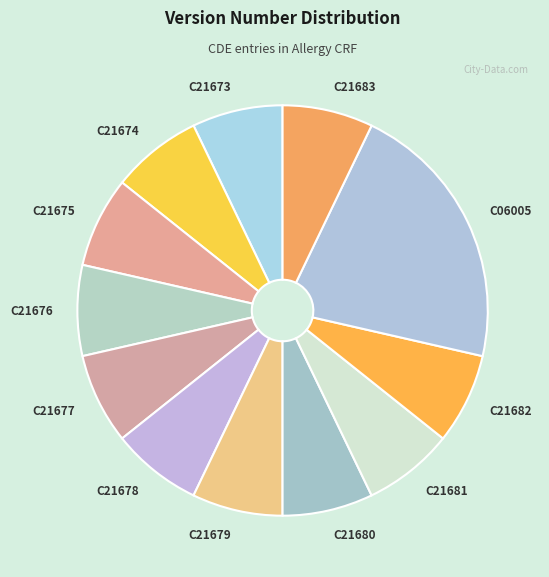

Does C21676 account for over 50% of the chart?

No